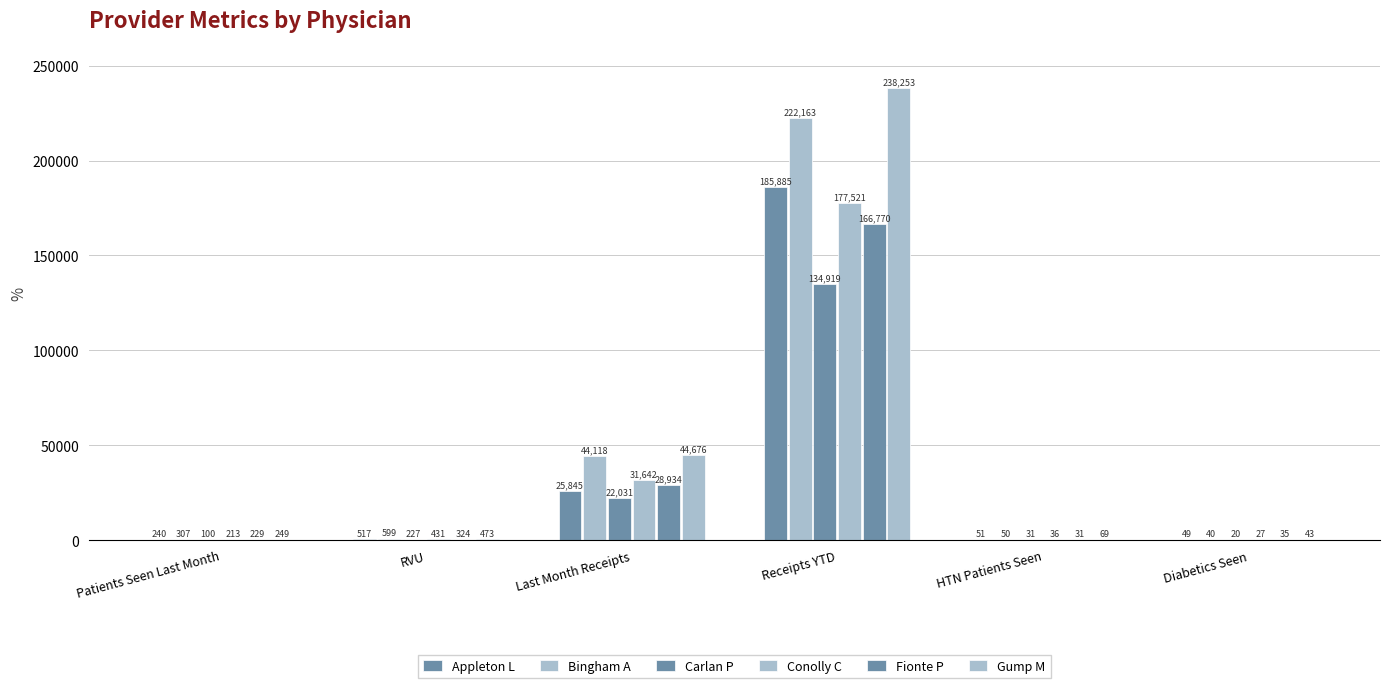

Where does the Appleton L series first go above 516?

RVU